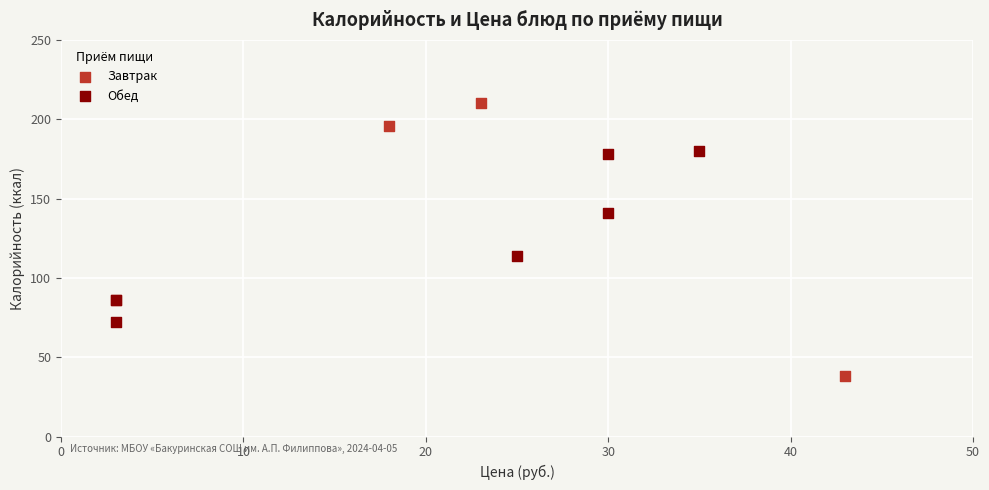

Which series has the largest Y range (max minus min)?

Завтрак